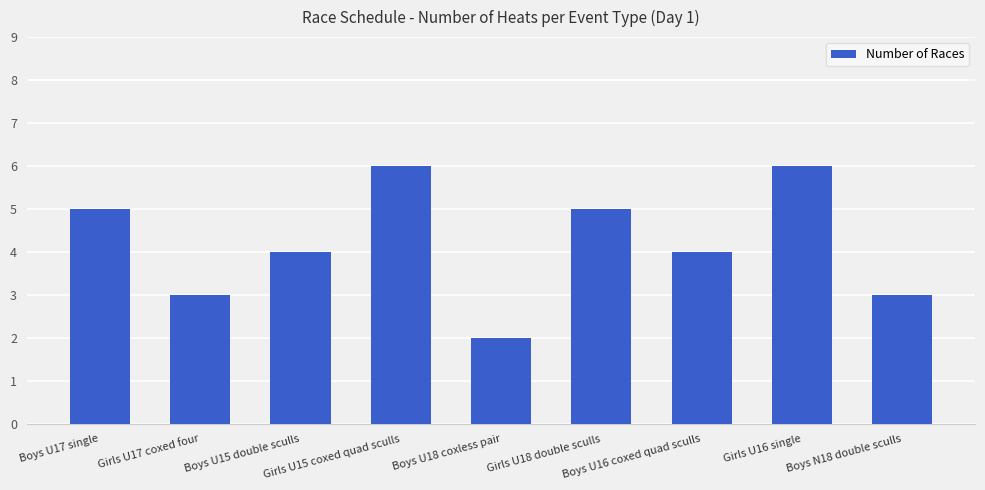

What is the value of the 8th bar from the left?

6